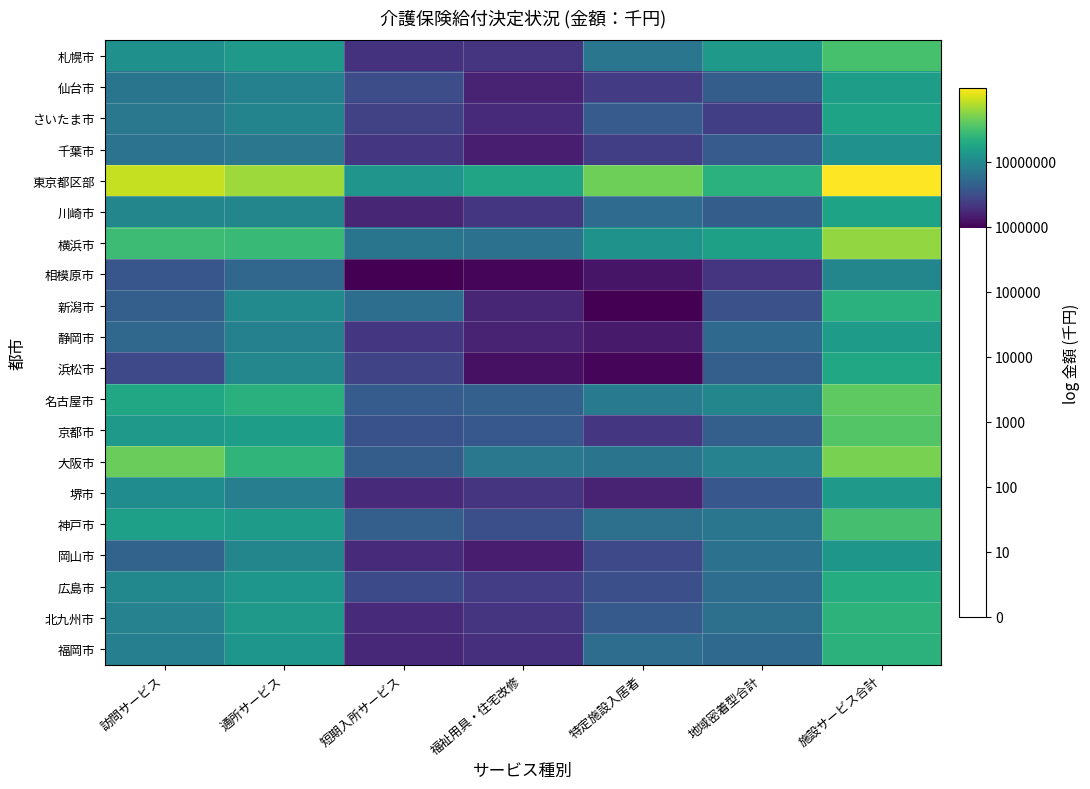

How many series are shown in this chart?

20